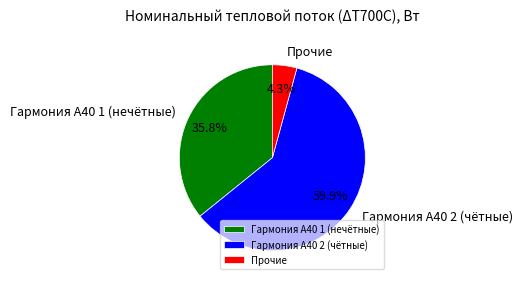

What is the smallest slice in the pie chart?

Прочие